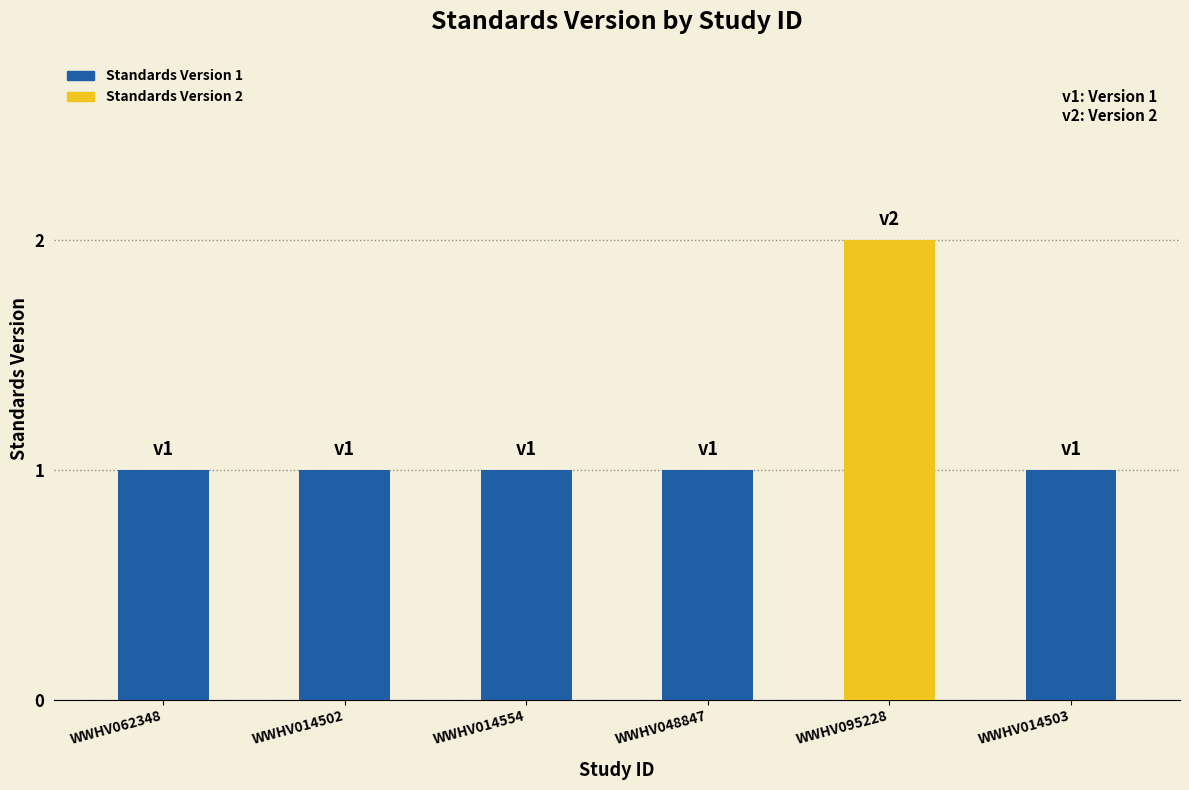

At which category does the chart reach its peak across all series?

WWHV095228